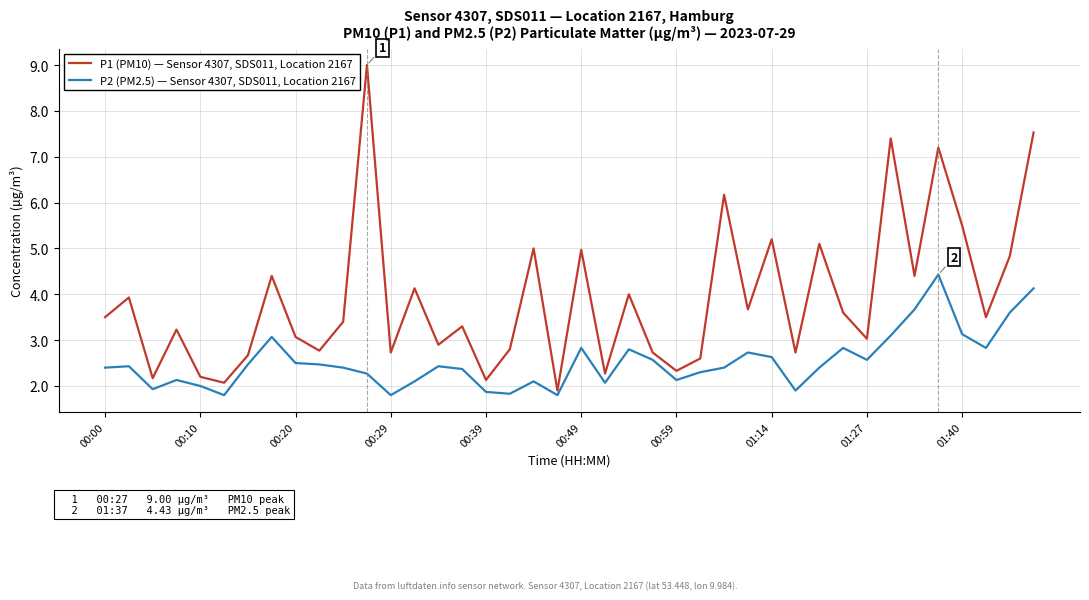

True or false: P1 (PM10) — Sensor 4307, SDS011, Location 2167 and P2 (PM2.5) — Sensor 4307, SDS011, Location 2167 cross at least once.

False